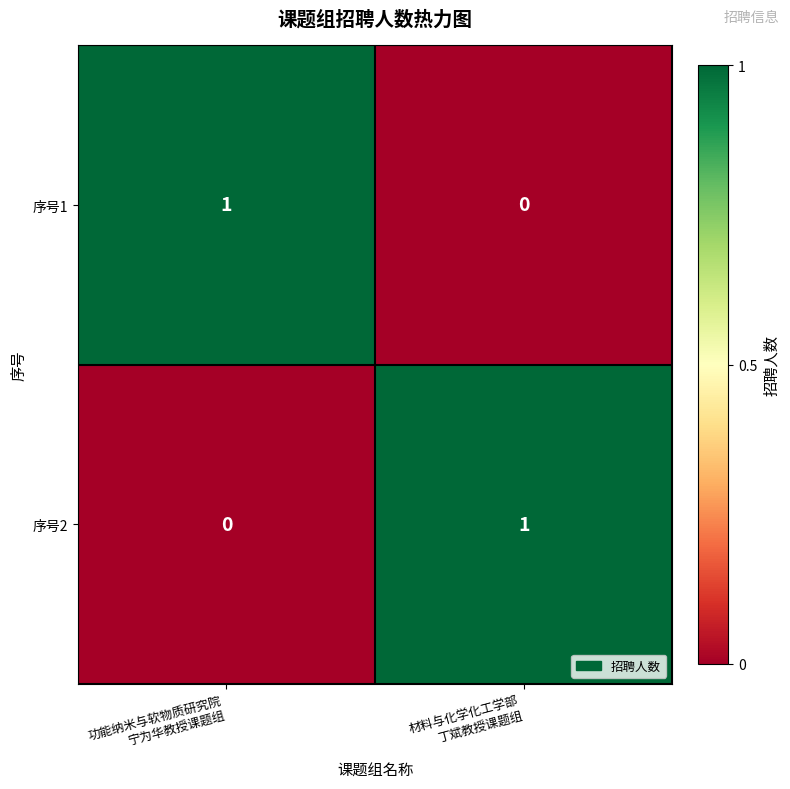

Reading left to right, transcribe all the data shown in this chart.

序号1: 1	0
序号2: 0	1